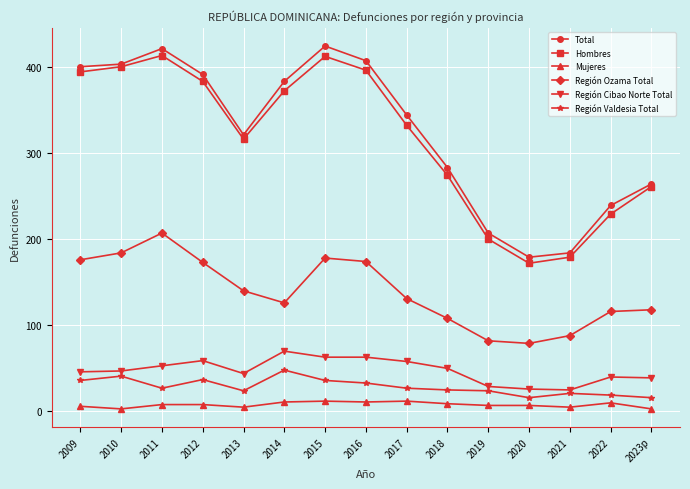

Where is Hombres nearest to the value 292?

2018